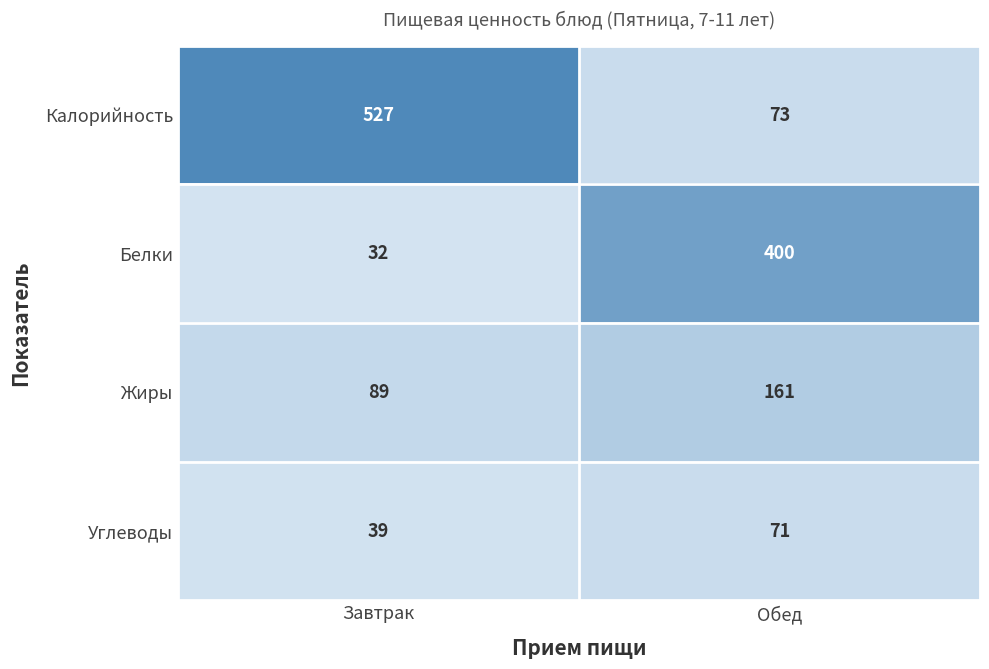

At which category does the chart reach its peak across all series?

Завтрак